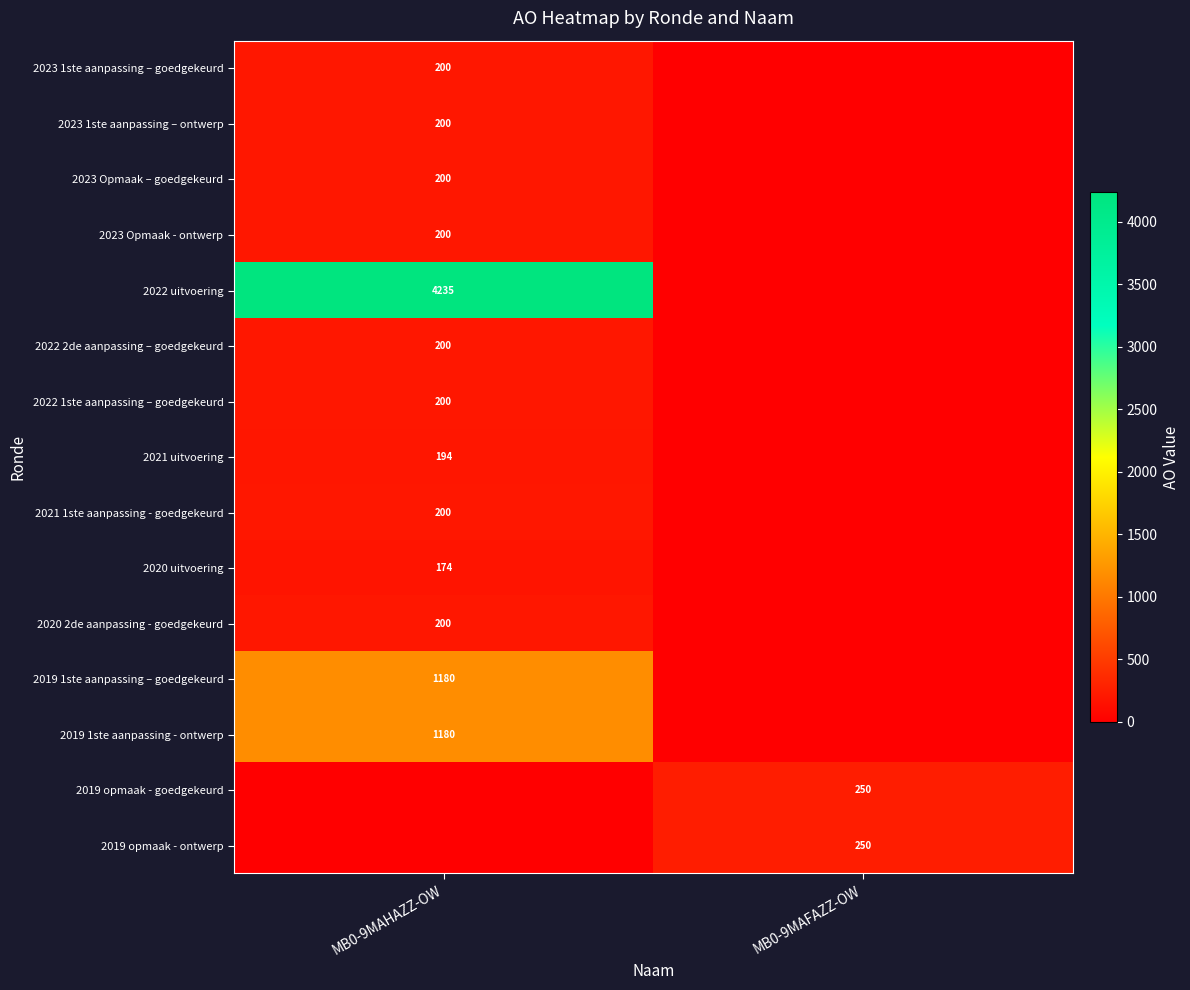

The value of 2021 uitvoering at MB0-9MAHAZZ-OW is 194. True or false?

True